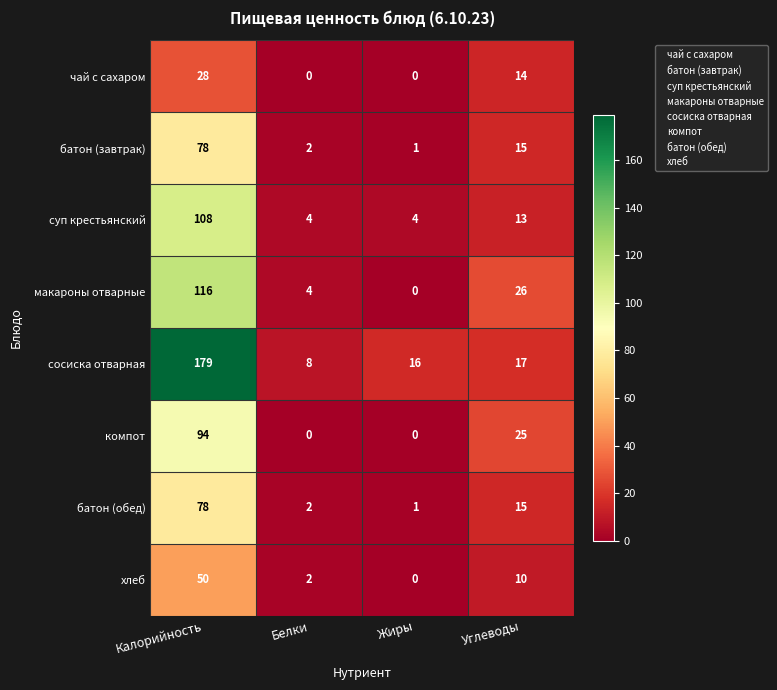

Where is батон (обед) nearest to the value 39?

Углеводы